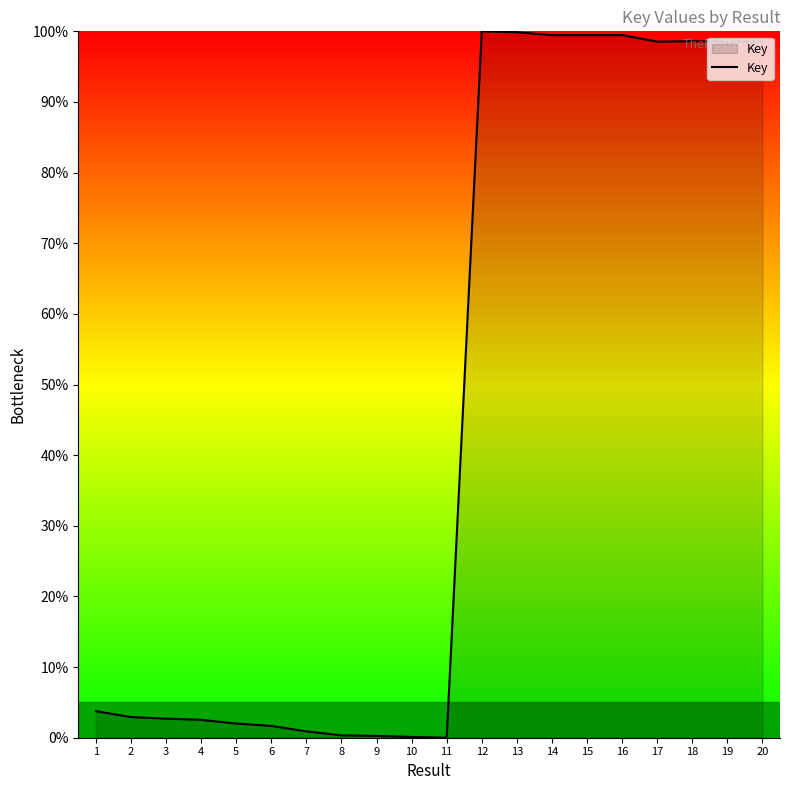

Does the chart display data point markers on the line(s)?

No